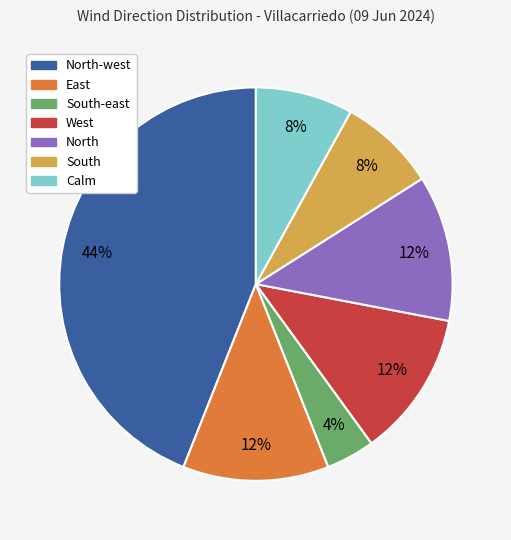

Is there a majority slice in this chart?

No